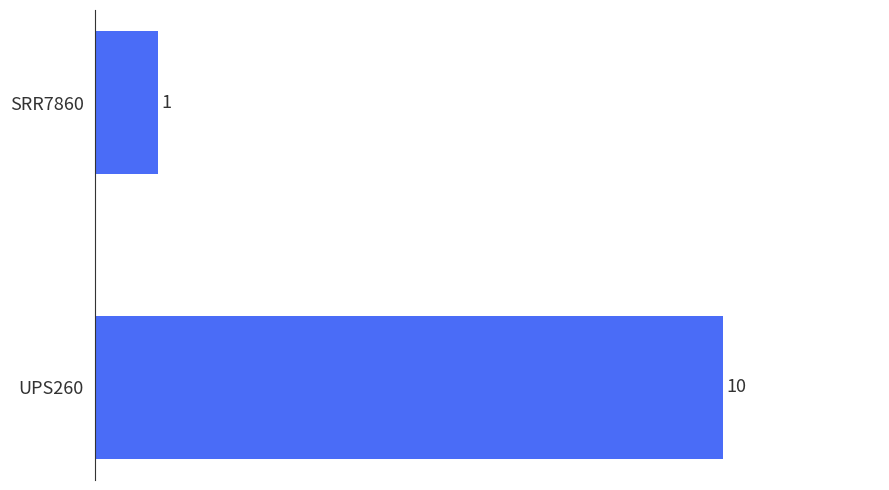

What is the change in value from UPS260 to SRR7860?

-9